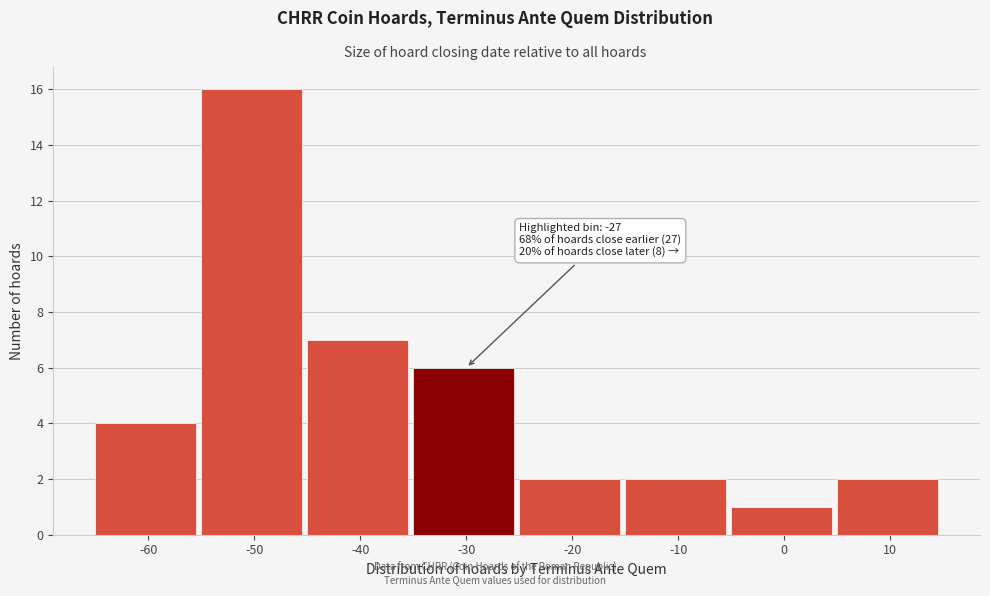

Reading right to left, what are all the values shown in this chart?

2	1	2	2	6	7	16	4